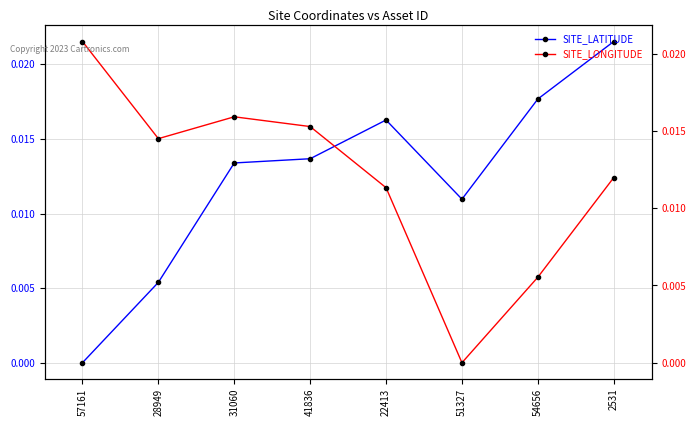

Count the number of data series in this chart.

2